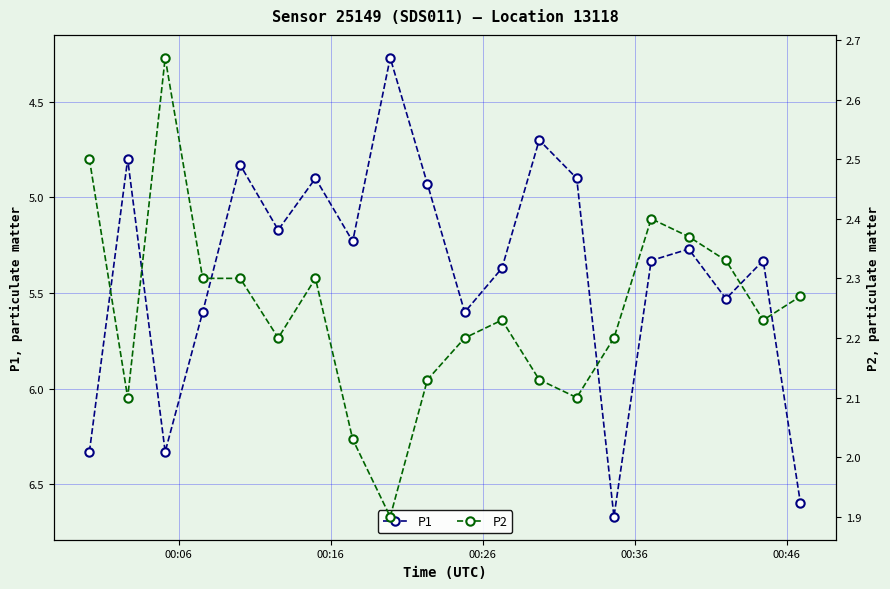

How many categories are shown in the chart?

20